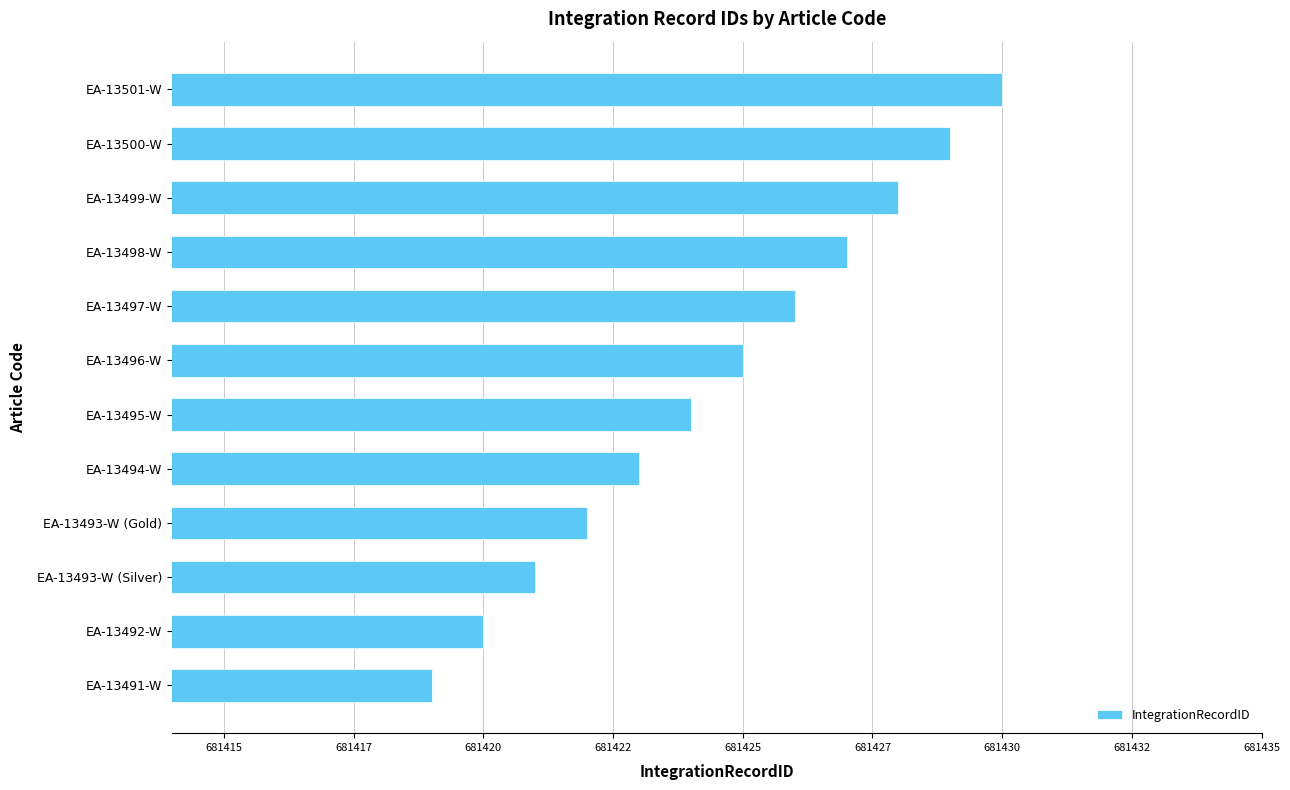

Are the bars horizontal?

Yes